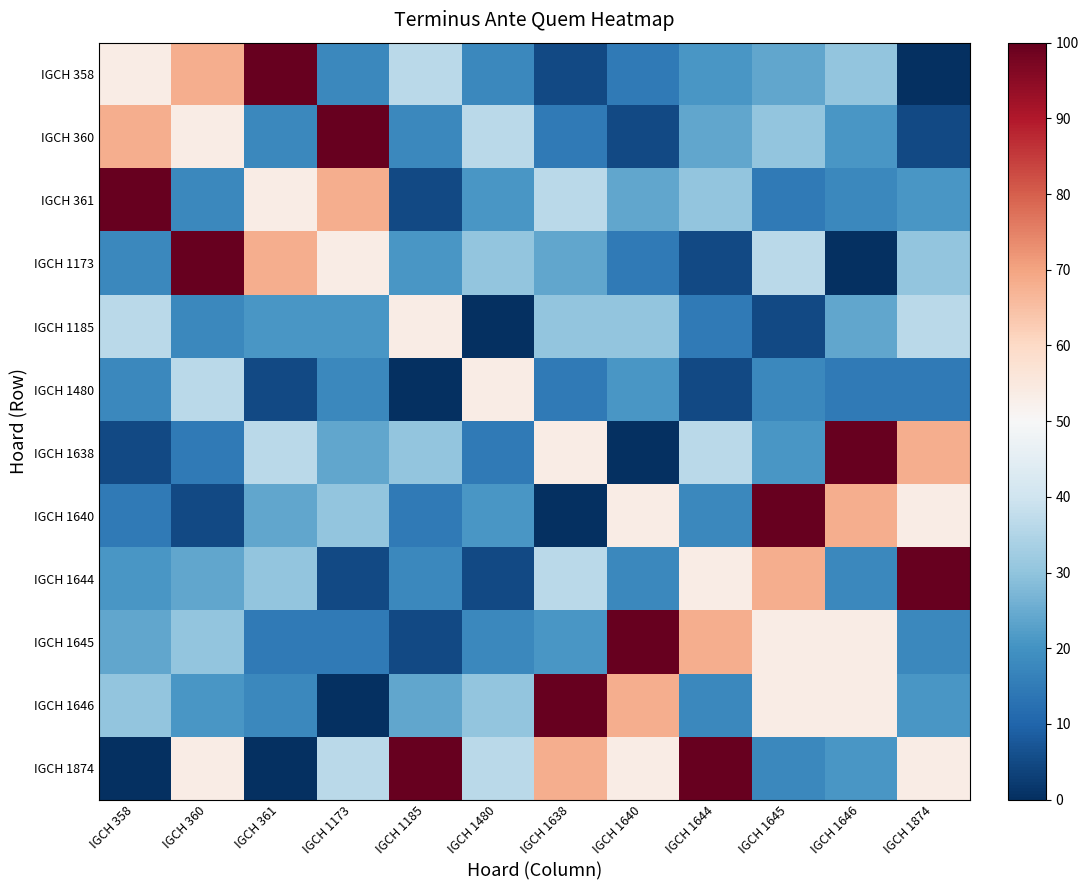

List the series in order of their peak value, highest first.

IGCH 358, IGCH 360, IGCH 361, IGCH 1173, IGCH 1638, IGCH 1640, IGCH 1644, IGCH 1645, IGCH 1646, IGCH 1874, IGCH 1185, IGCH 1480